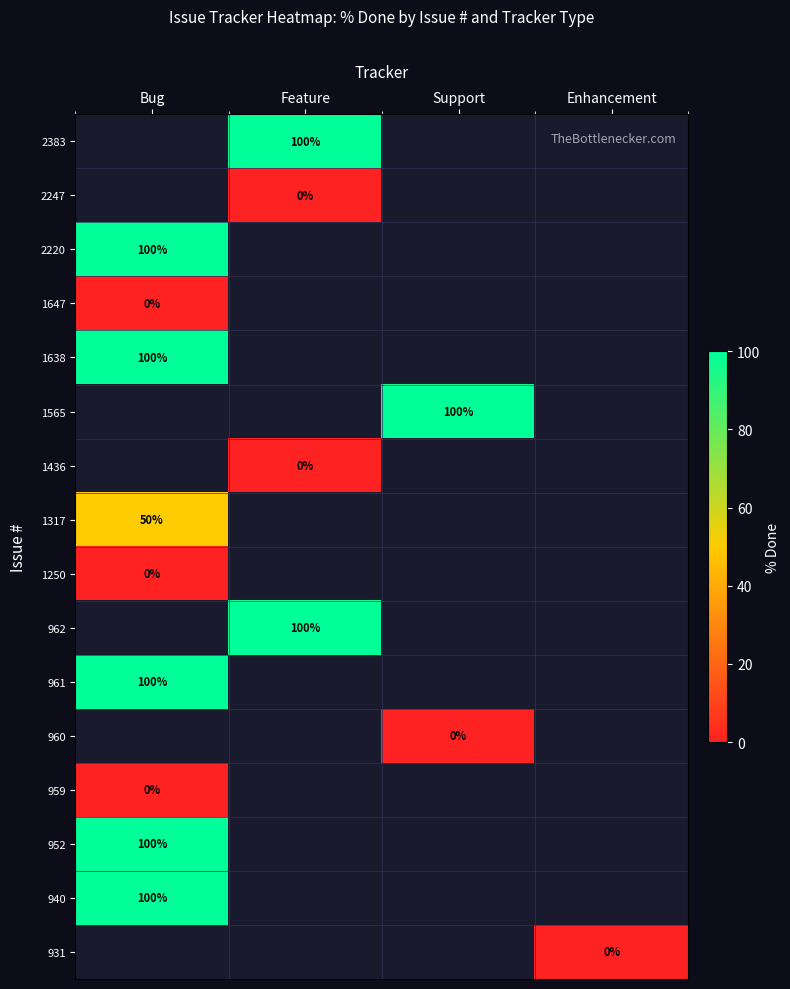

True or false: 952 has a value of 100 at Bug.

True